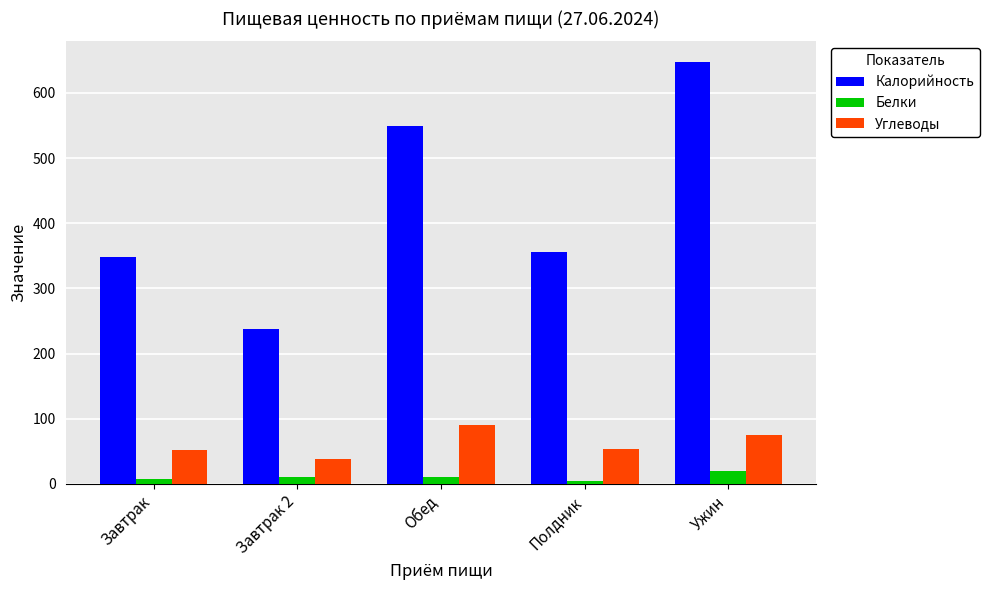

Which series changed the most between Завтрак and Ужин?

Калорийность